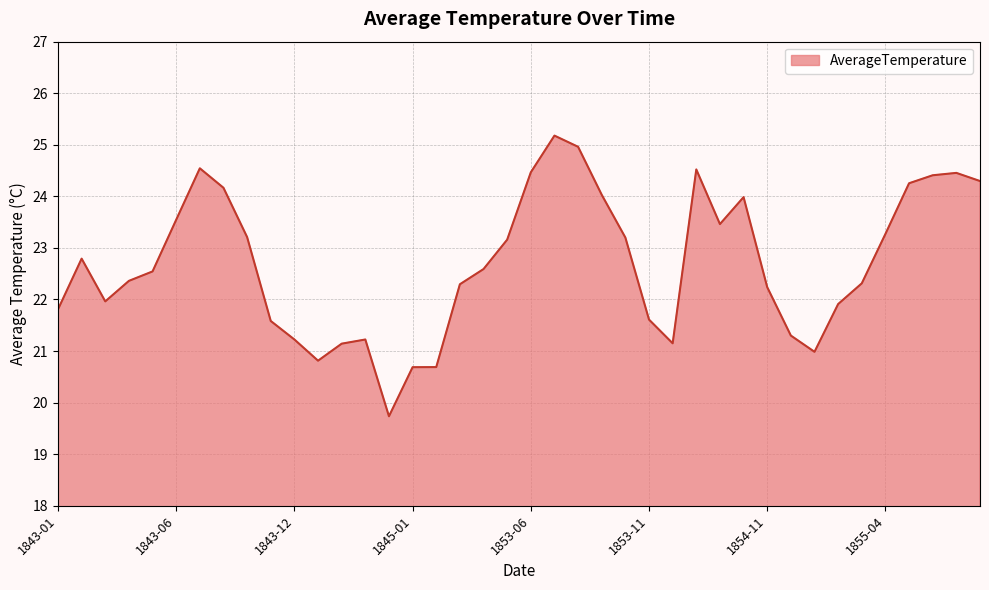

What is the minimum value shown in the chart?

19.7